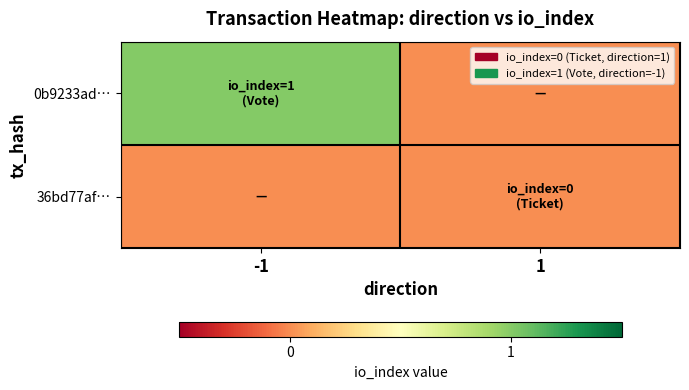

Reading right to left, transcribe all the data shown in this chart.

0b9233ad…: 1=0	-1=1
36bd77af…: 1=0	-1=0